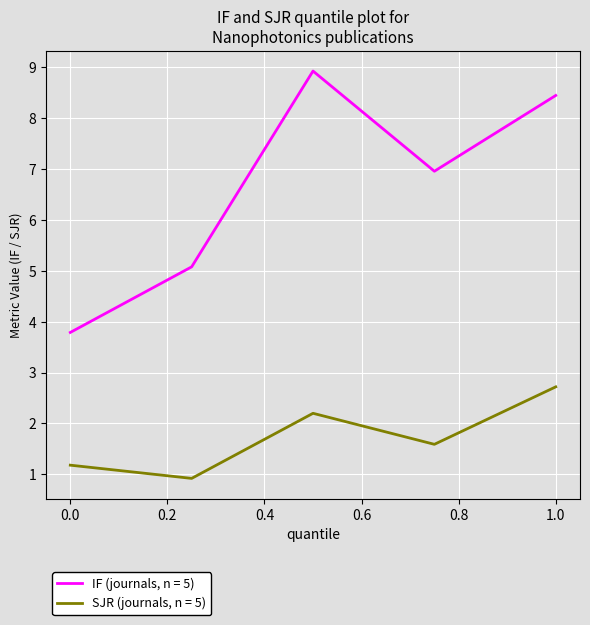

What is the difference between the second highest and second lowest values in the IF (journals, n = 5) series?

3.4